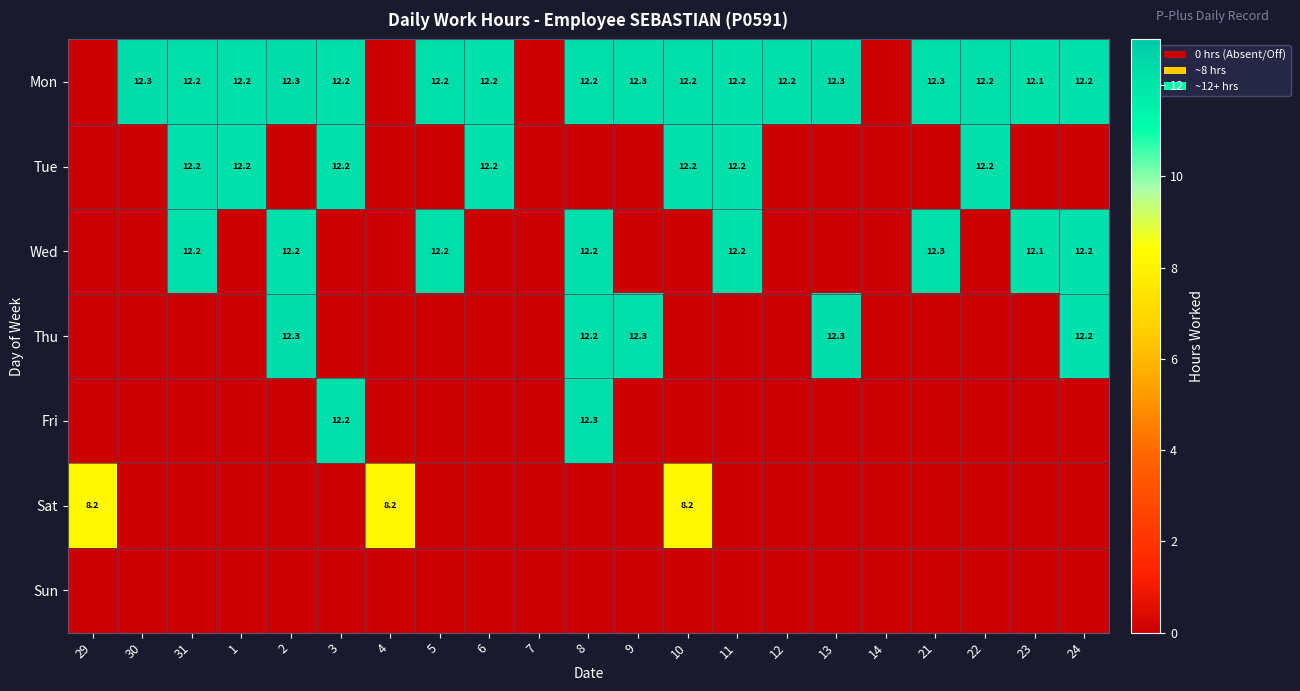

Is it true that Tue equals 12.2 at 1?

True